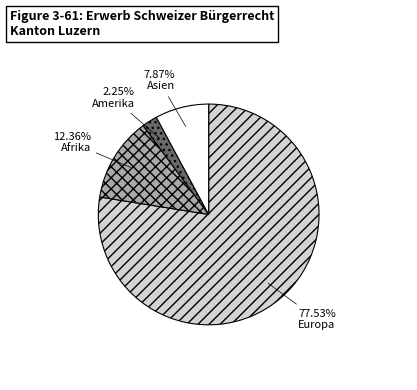

The Europa slice represents 86% of the pie. True or false?

False